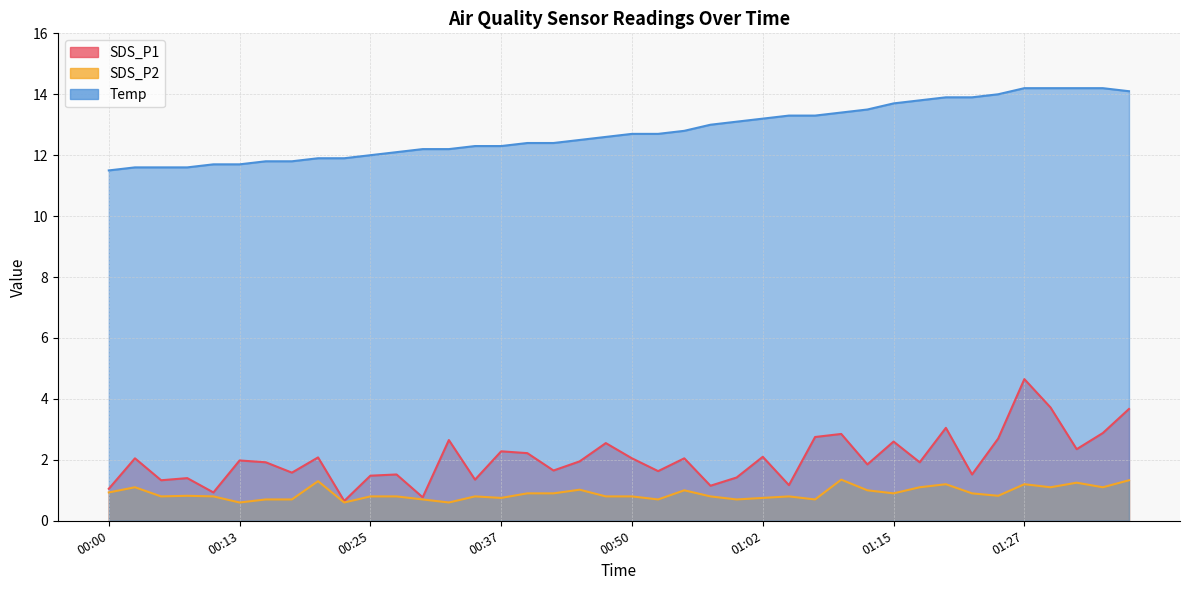

What is the label of the 37th point from the left?

01:30